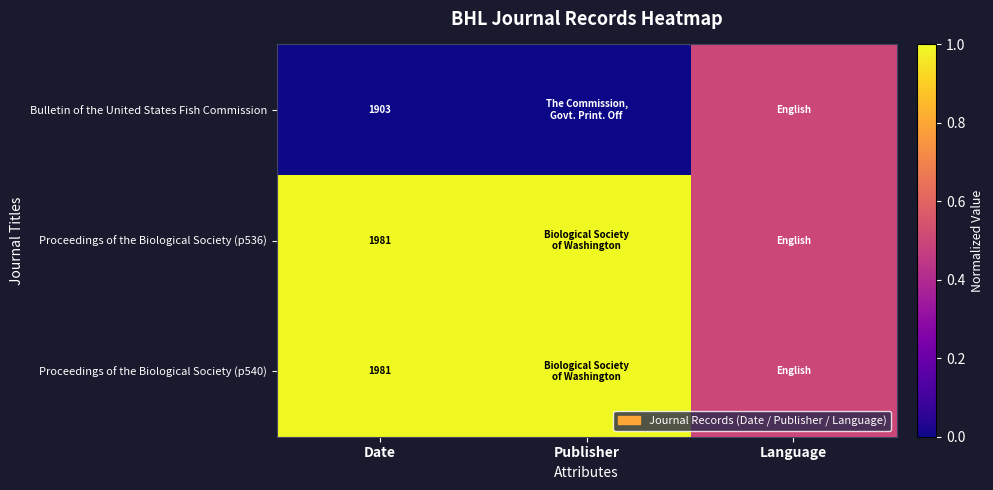

True or false: Proceedings of the Biological Society (p536) has a value of 1981.0 at Date.

True